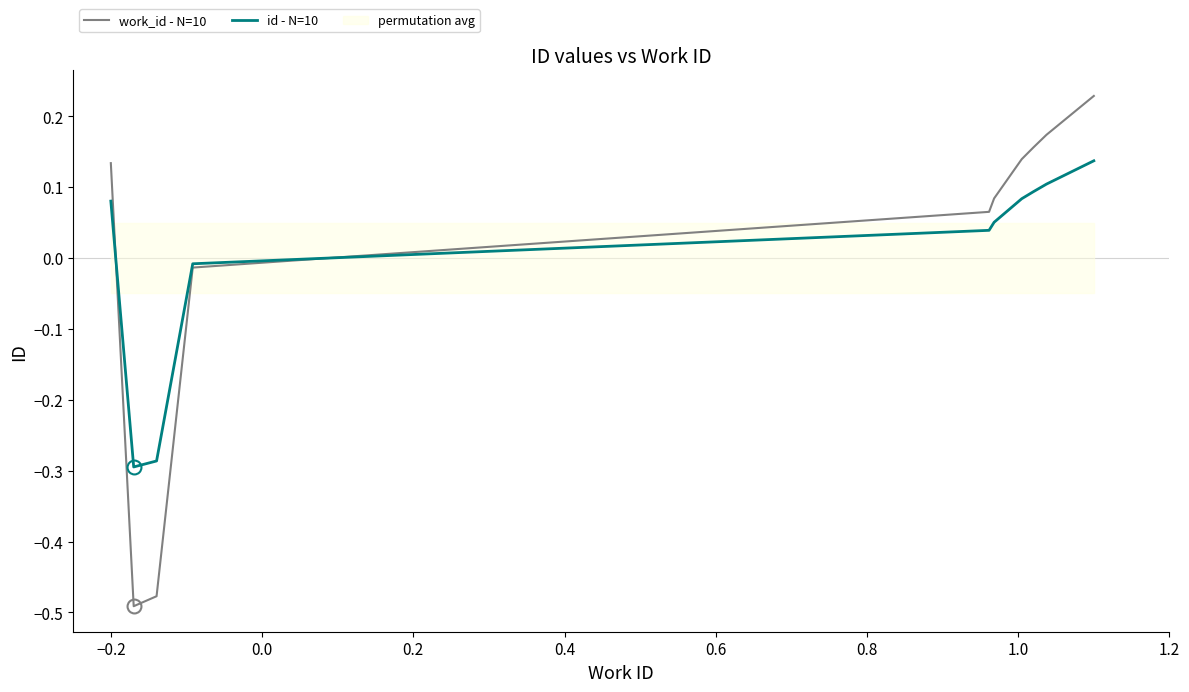

Is it true that id - N=10 equals 0.0 at 0.4?

True